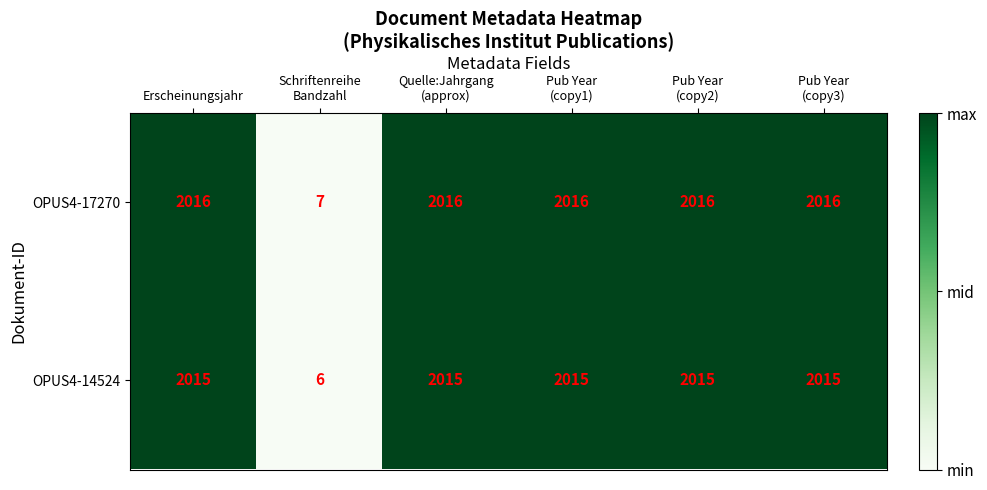

What is the average value of the OPUS4-17270 series?

1681